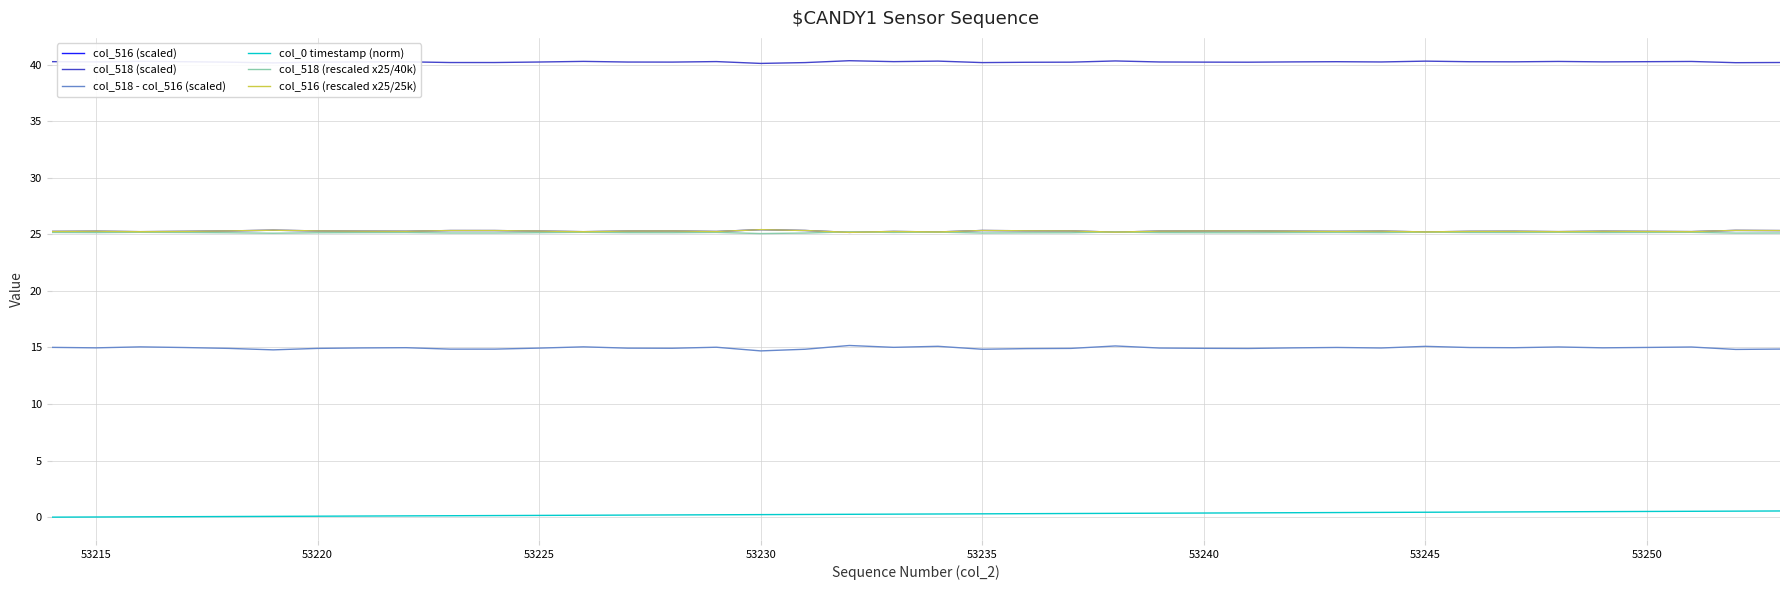

Does the chart have visible grid lines?

Yes